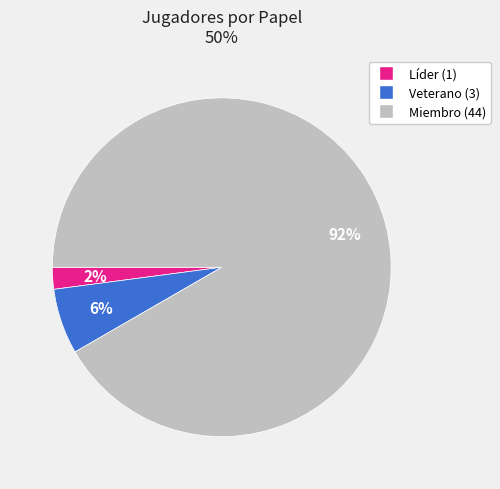

Between Veterano and Miembro, which is larger?

Miembro